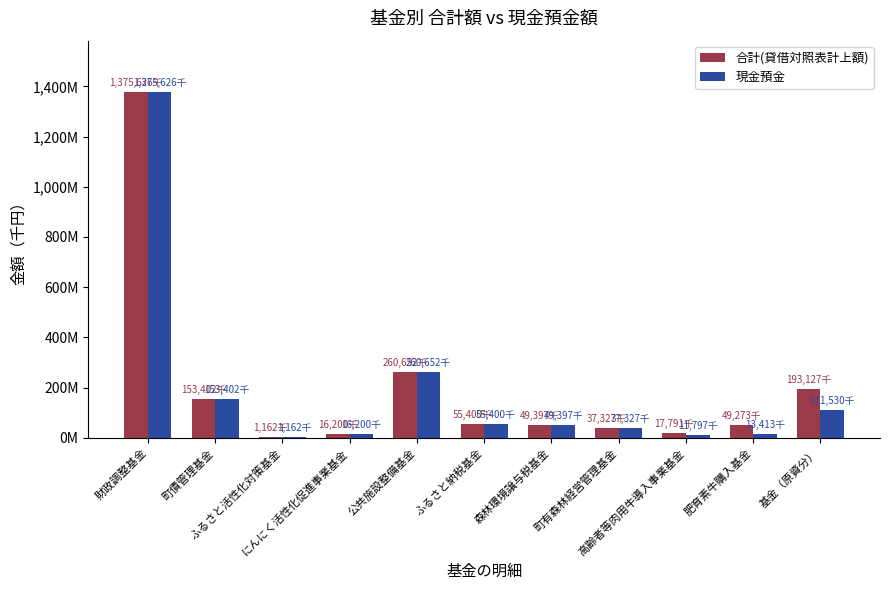

Are the bars grouped side by side (vs. stacked)?

Yes